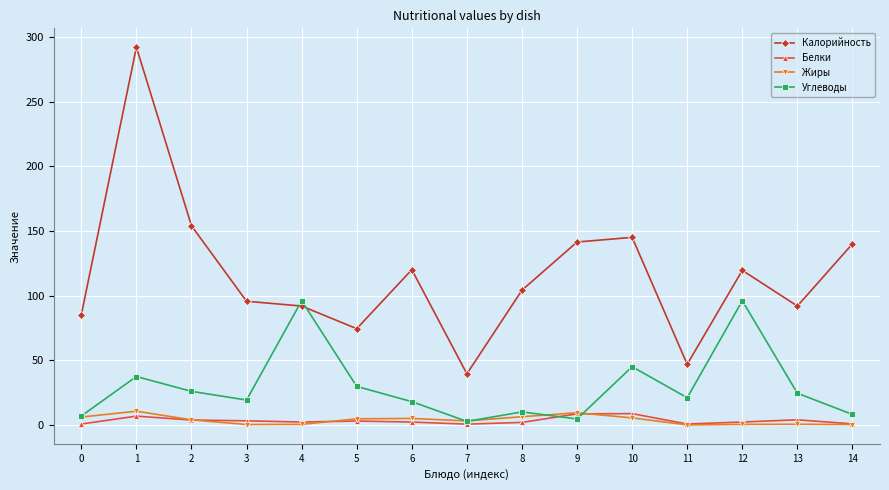

Between 8 and 9, which series saw the biggest shift?

Калорийность